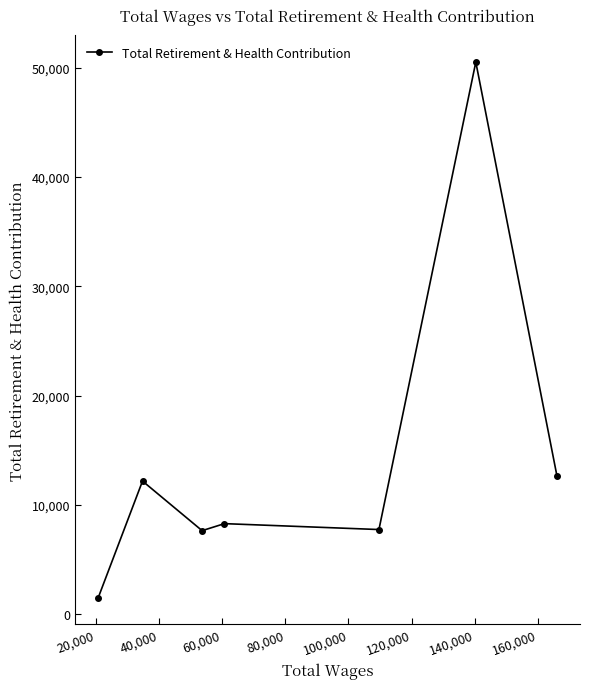

What is the value of the 1st point from the left?

1491